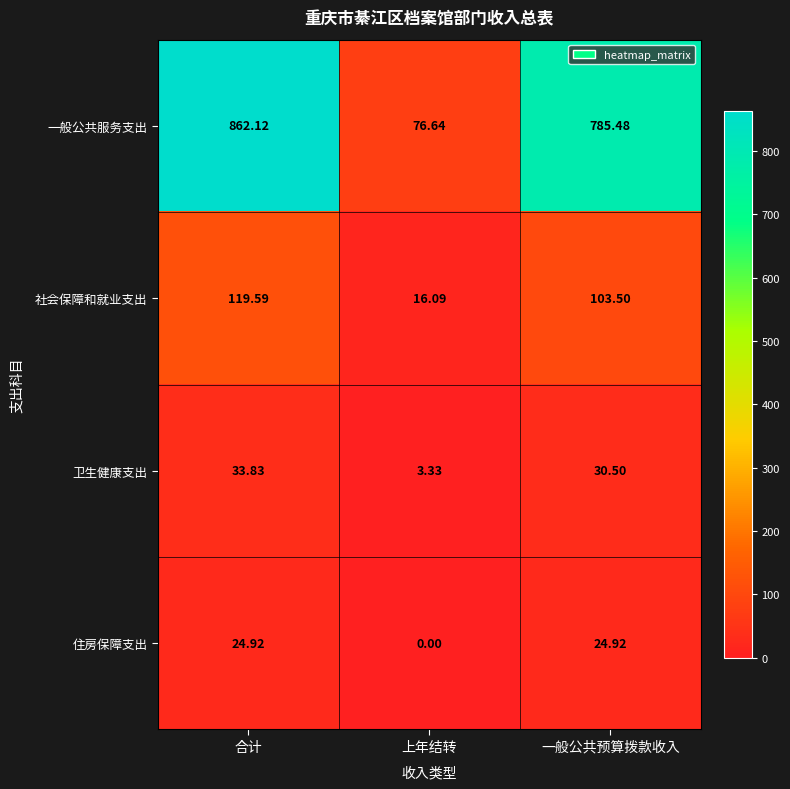

Which series changed the most between 合计 and 一般公共预算拨款收入?

一般公共服务支出